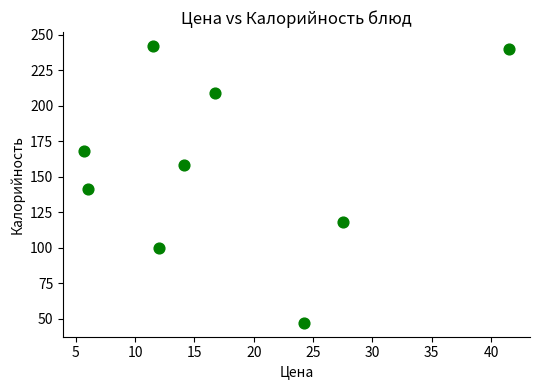

What is the range of Y values (max minus min)?

195